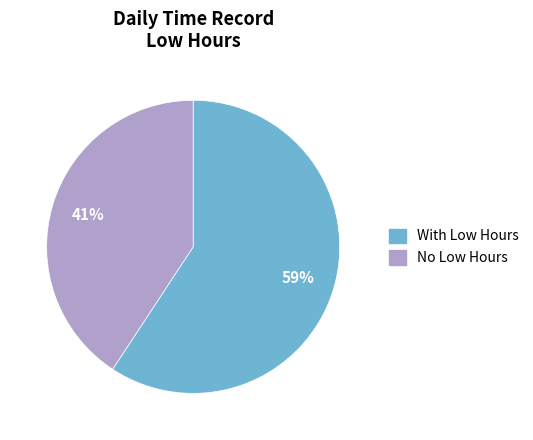

Does any single category account for the majority?

Yes